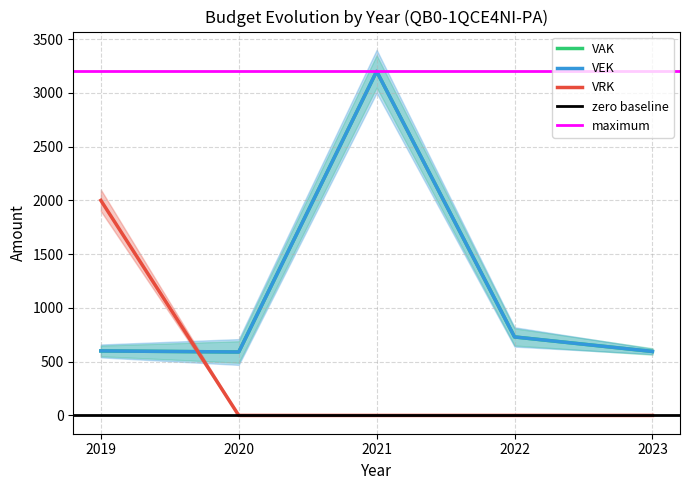

Is this an area chart (filled region under the line)?

No